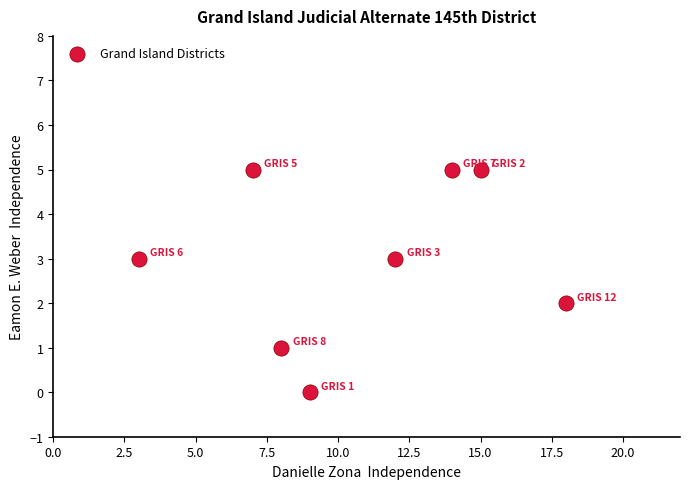

What is the average X value?

11